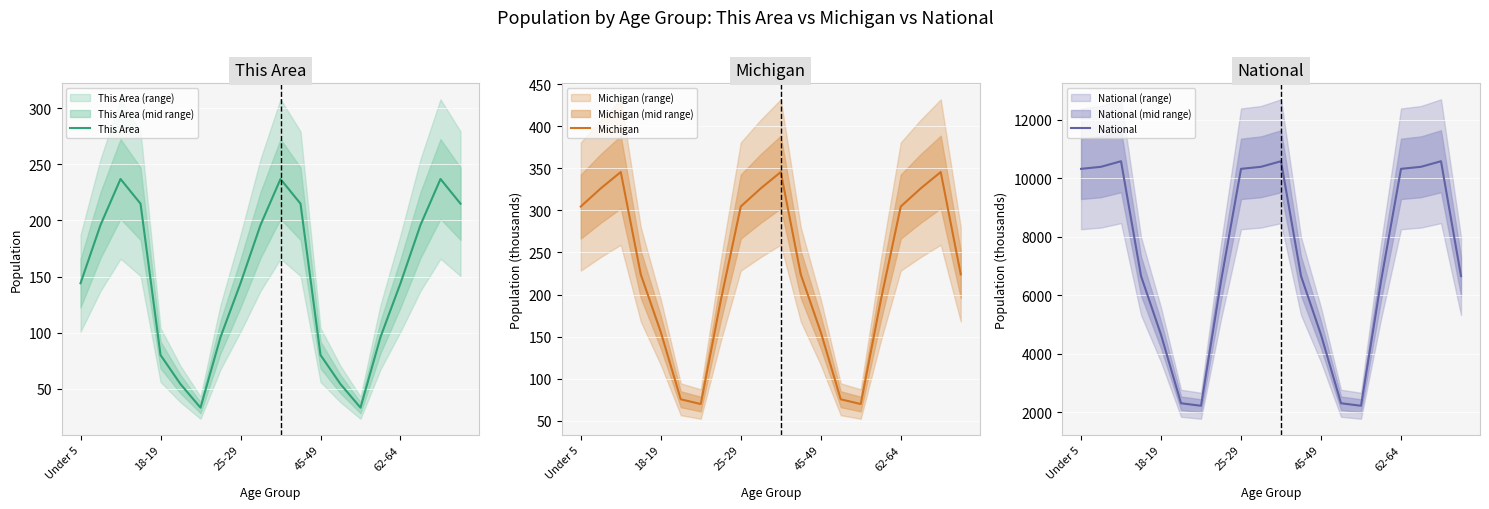

Which series changed the most between 5 and 15?

National